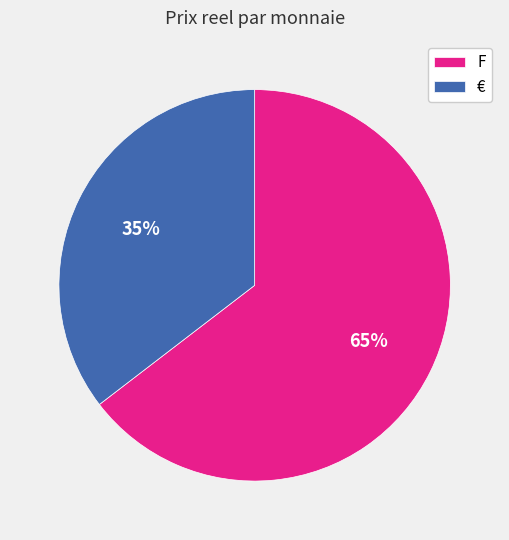

How many segments does this pie chart have?

2